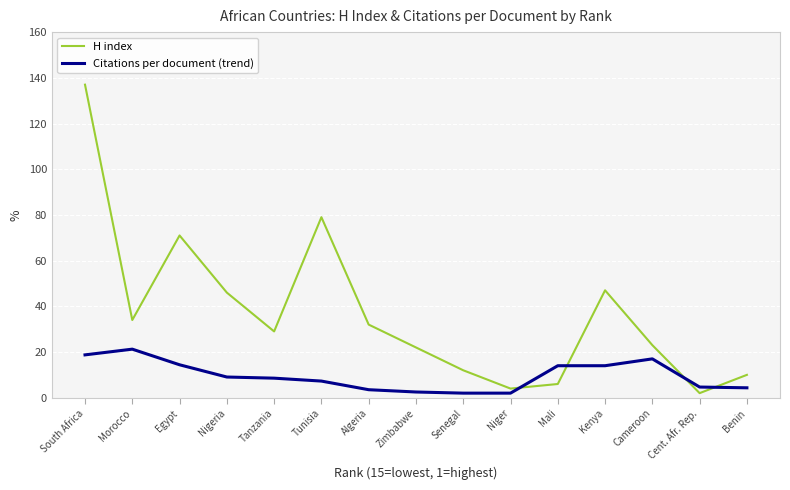

Rank the series at Tanzania from lowest to highest value.

Citations per document (trend), H index